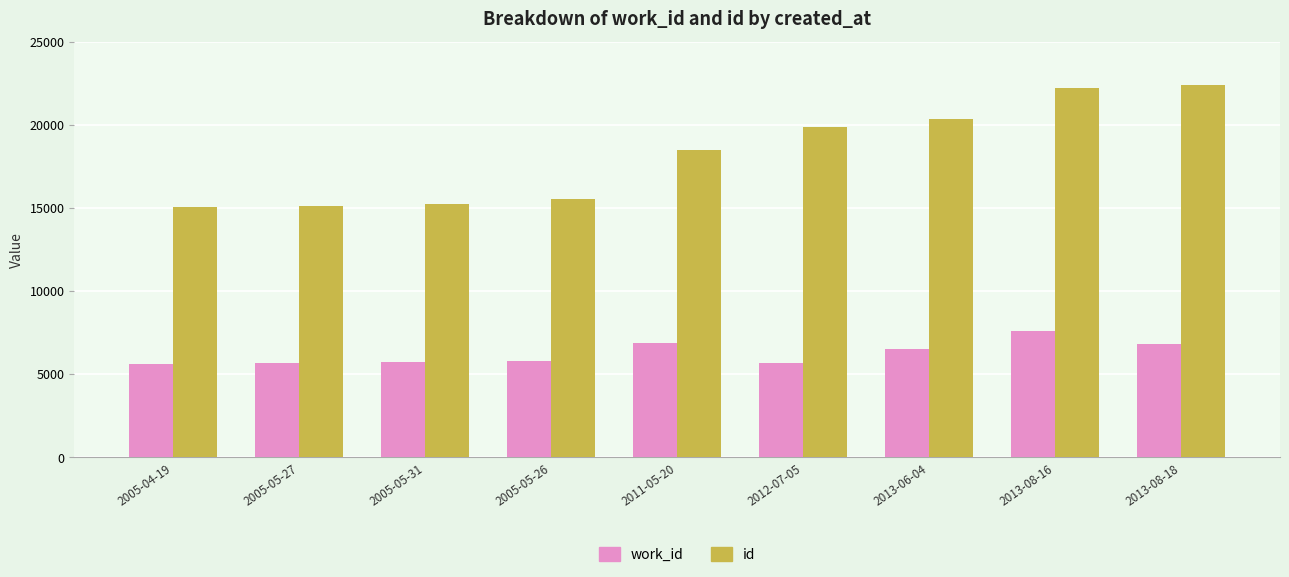

What is the highest value of the id series?

22395